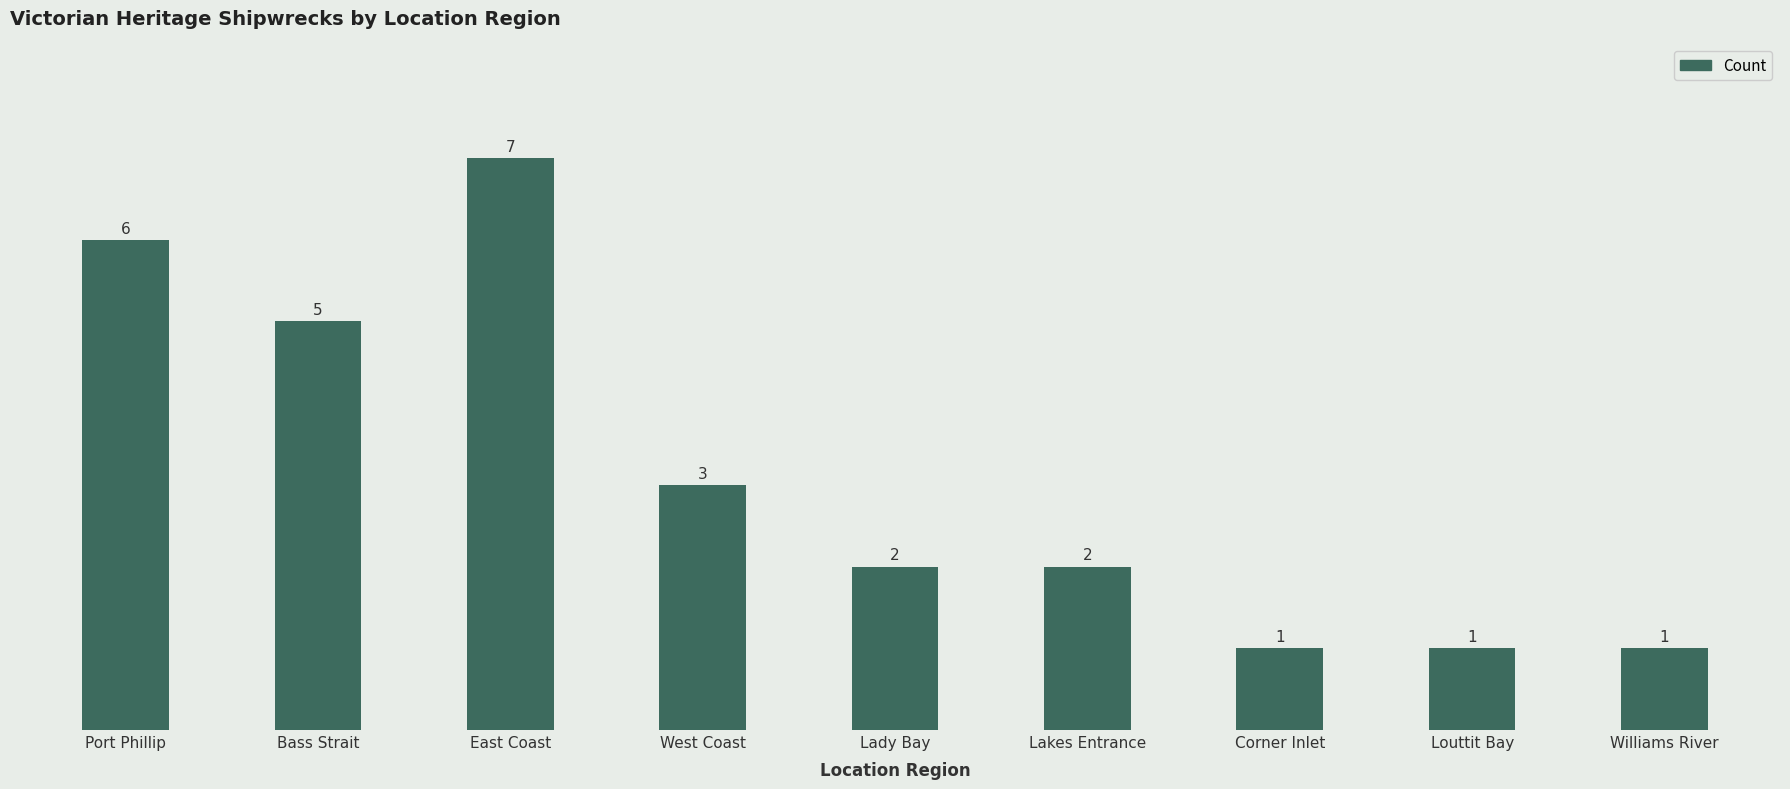

Reading left to right, extract all data points from this chart.

6	5	7	3	2	2	1	1	1